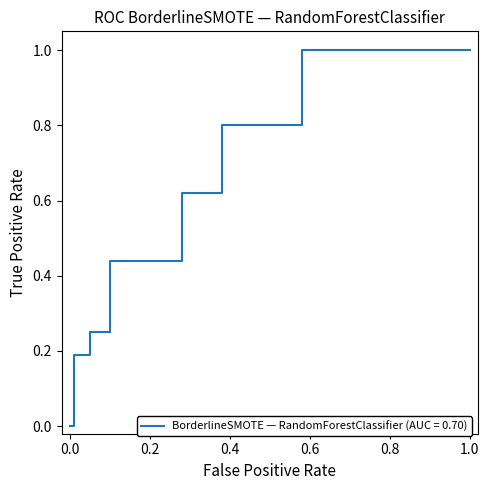

Which has a higher value, 0.2 or 14?

14